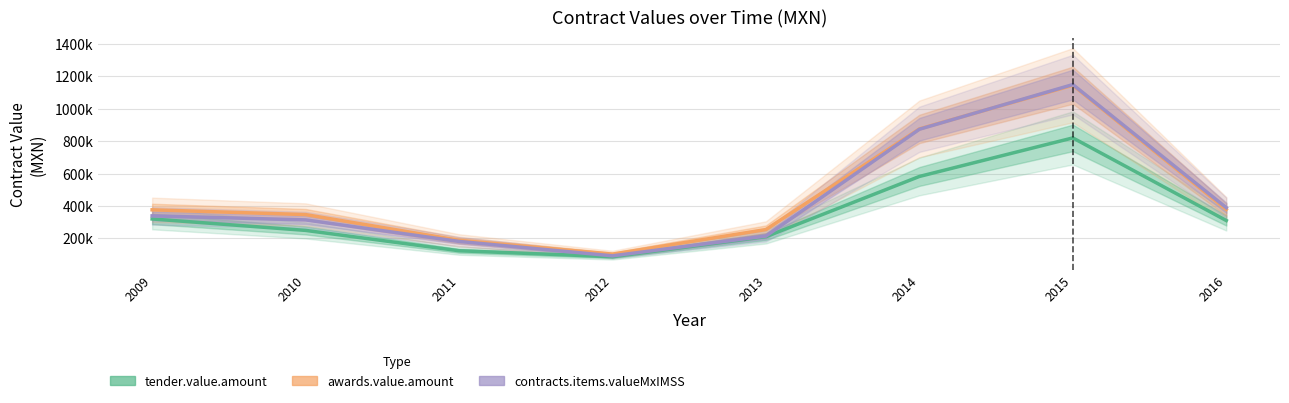

How many series are shown in this chart?

3